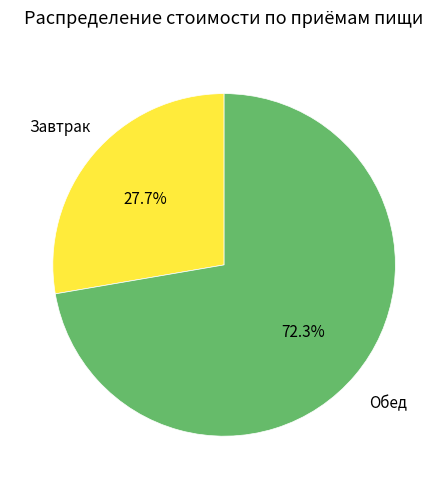

Does any single category account for the majority?

Yes